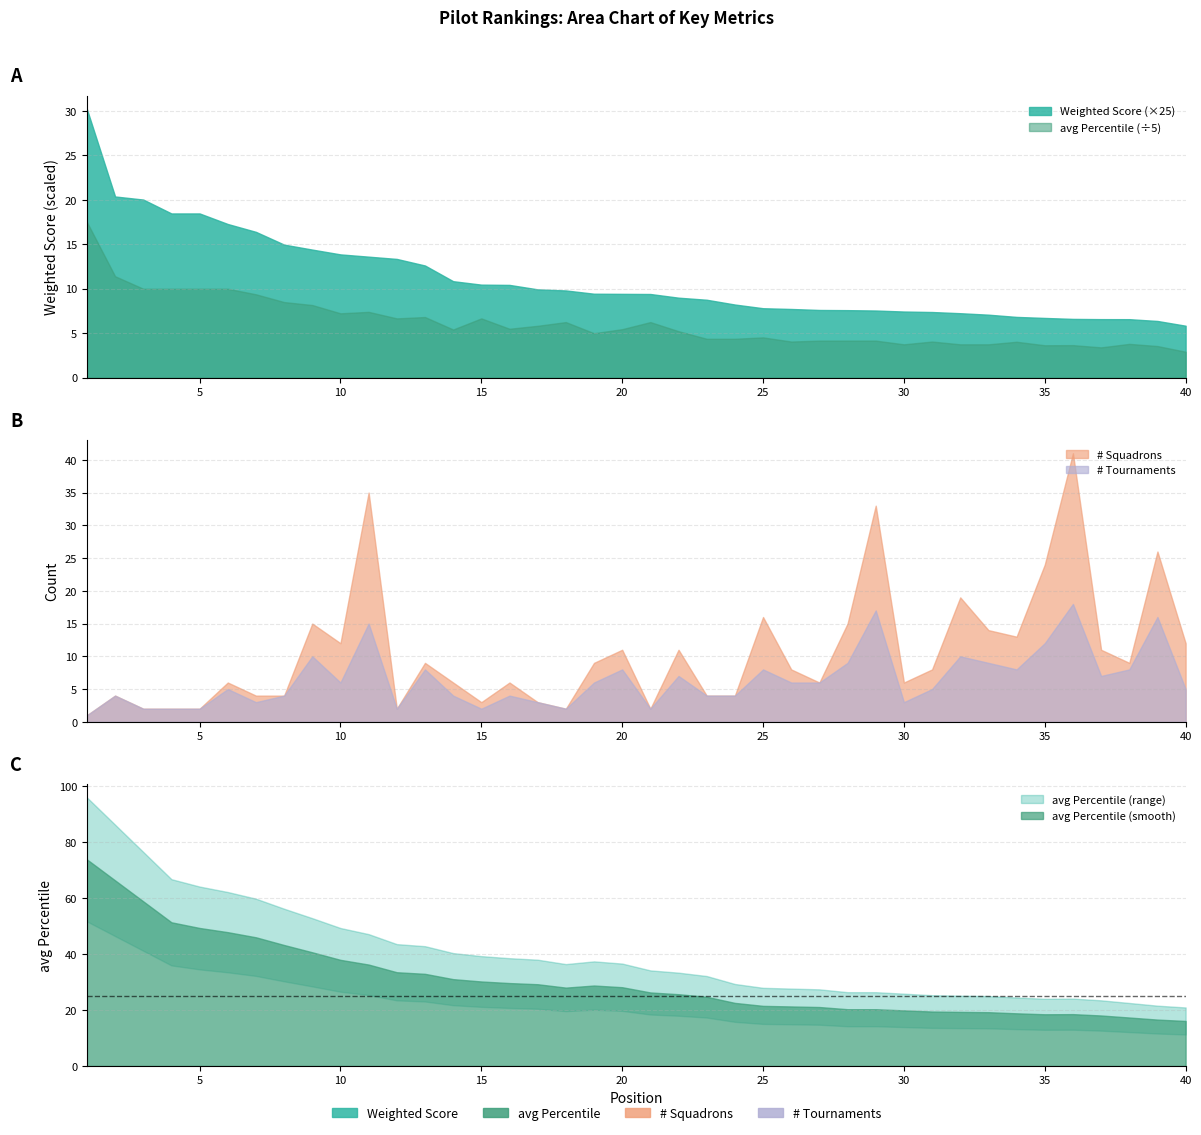

How many categories are shown in the chart?

40